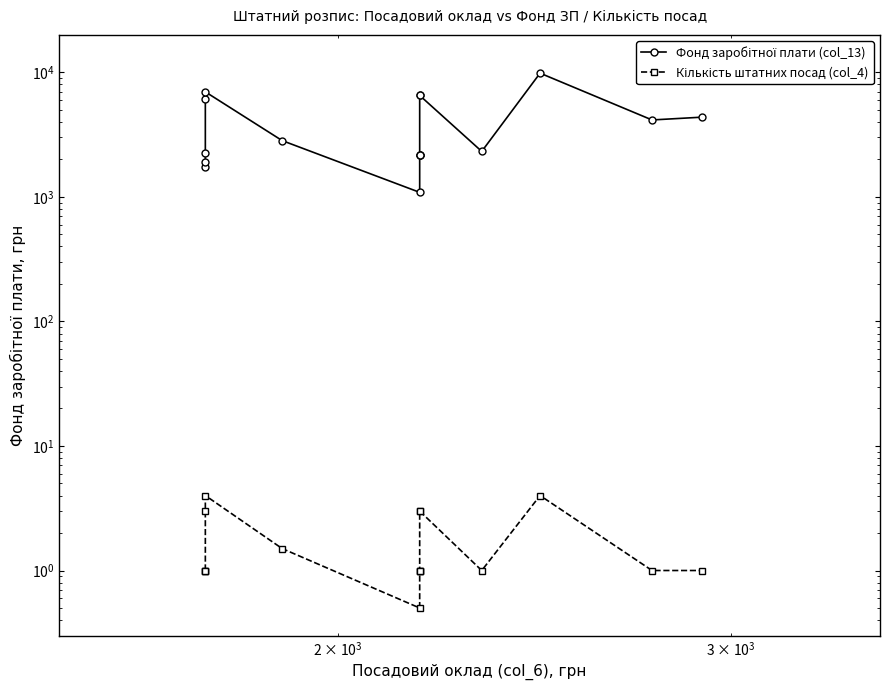

What are all the series names shown in the legend?

Фонд заробітної плати (col_13), Кількість штатних посад (col_4)